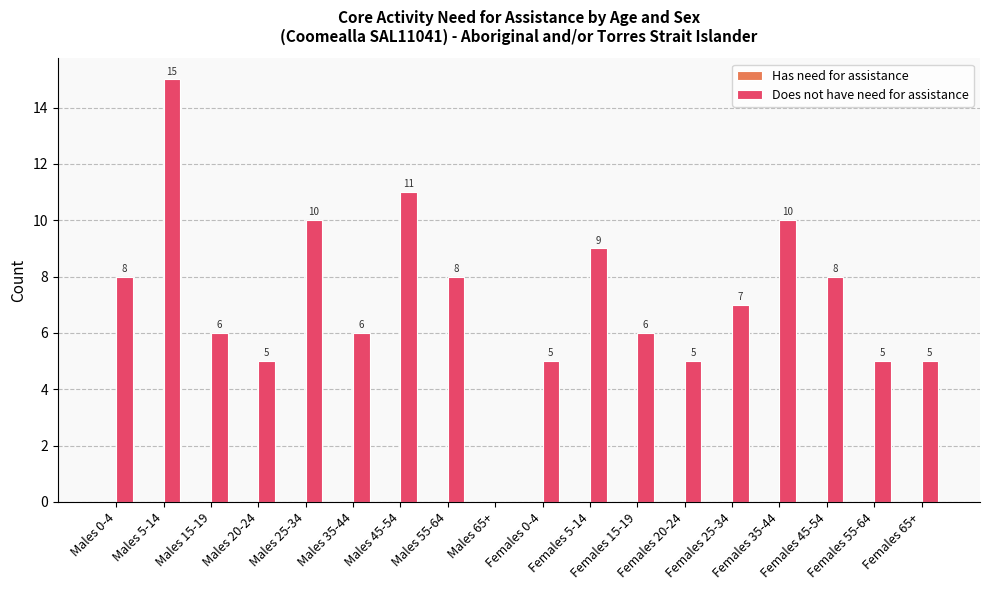

What is the sum of all values?

129